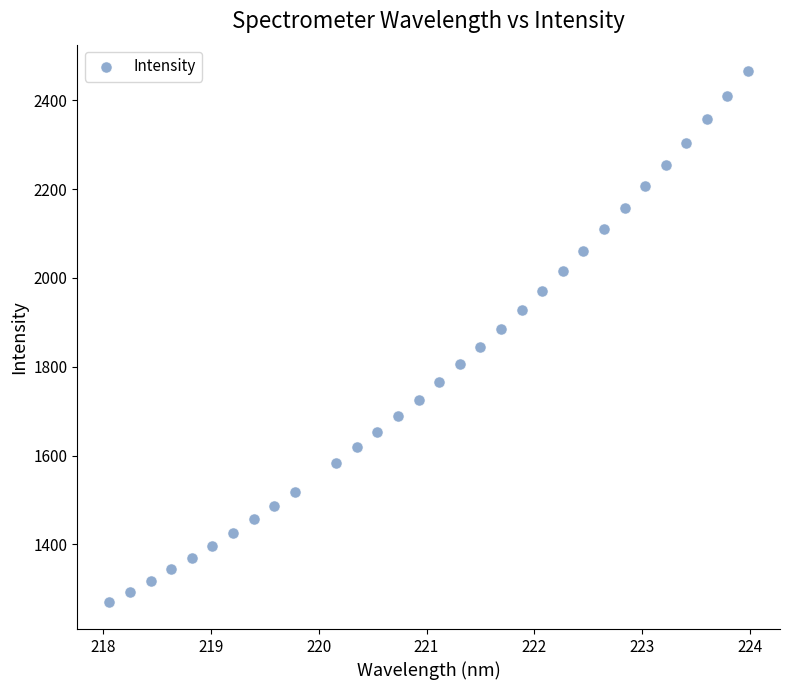

What is the range of X values (max minus min)?

5.9